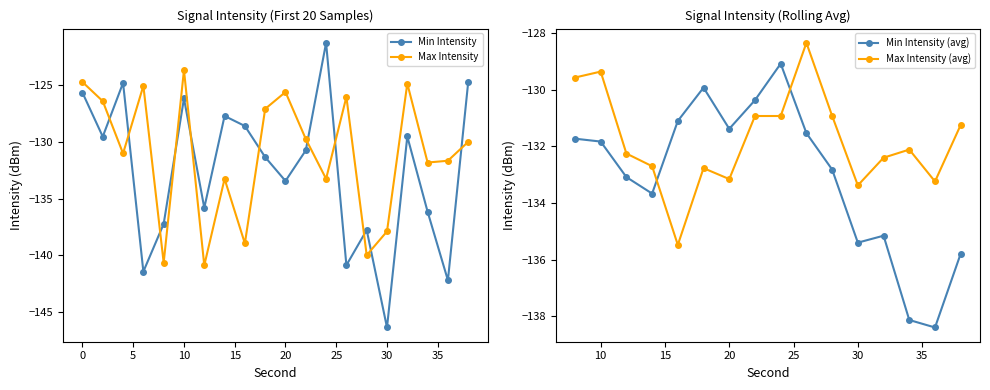

How many values in the Max Intensity series are below -129?

12